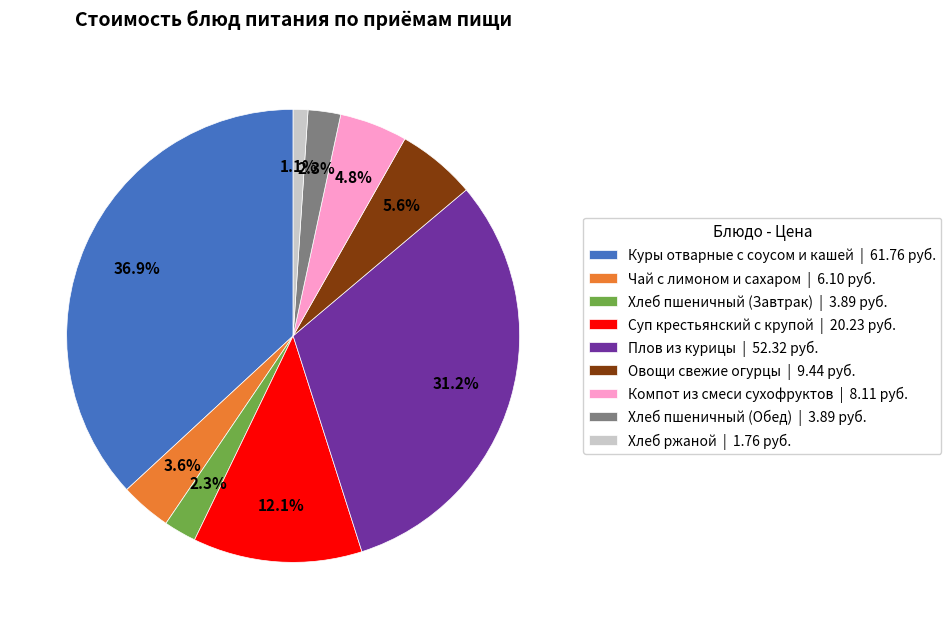

Which has a higher value, Хлеб пшеничный (Обед) | 3.89 руб. or Компот из смеси сухофруктов | 8.11 руб.?

Компот из смеси сухофруктов | 8.11 руб.